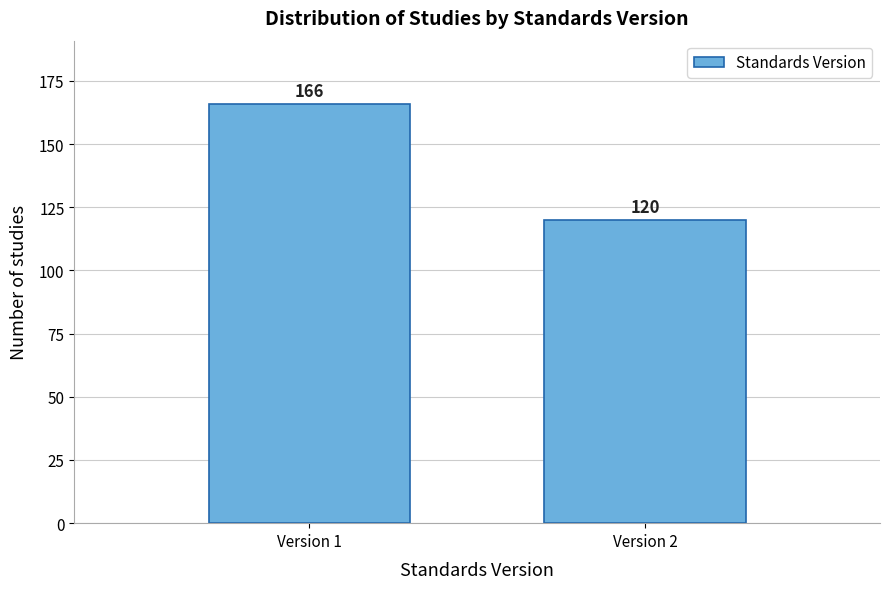

Reading left to right, transcribe all the data shown in this chart.

166	120